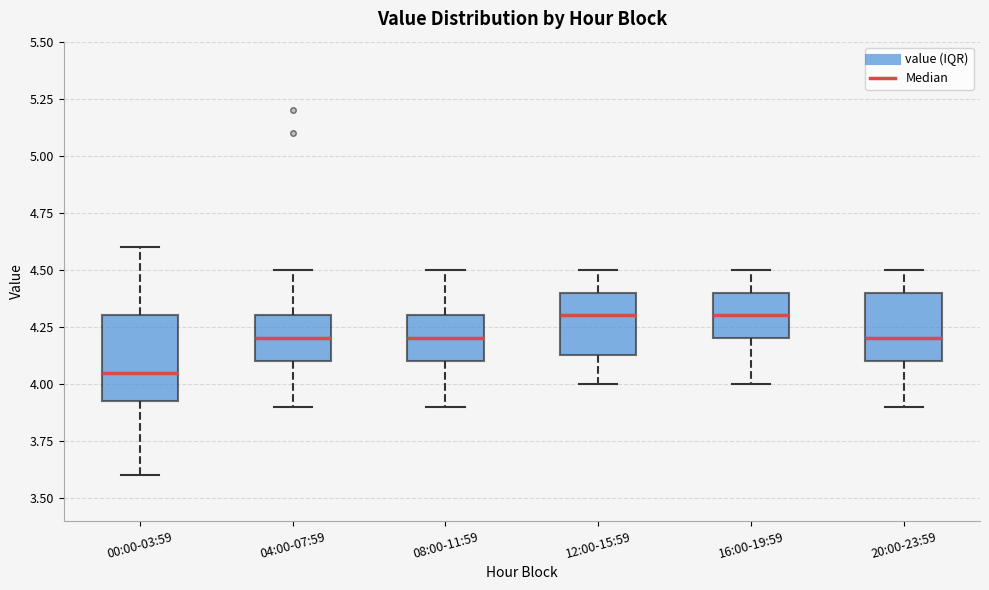

Where does the lower whisker of the box for 00:00-03:59 end on the y-axis? The values are not printed on the chart, so give them approximately, as read against the axis.

3.60